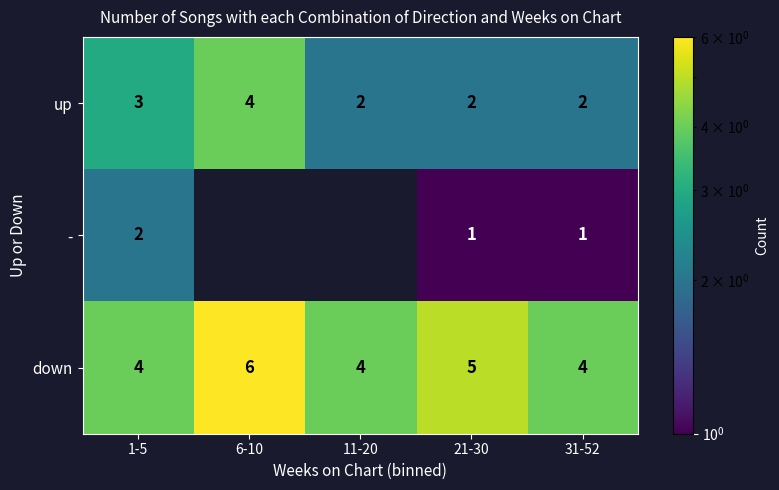

What is the spread (max minus min) of values at 31-52?

3